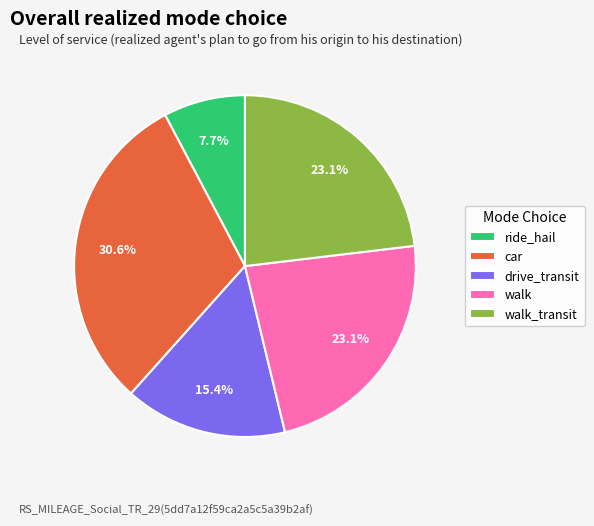

What is the smallest slice in the pie chart?

ride_hail